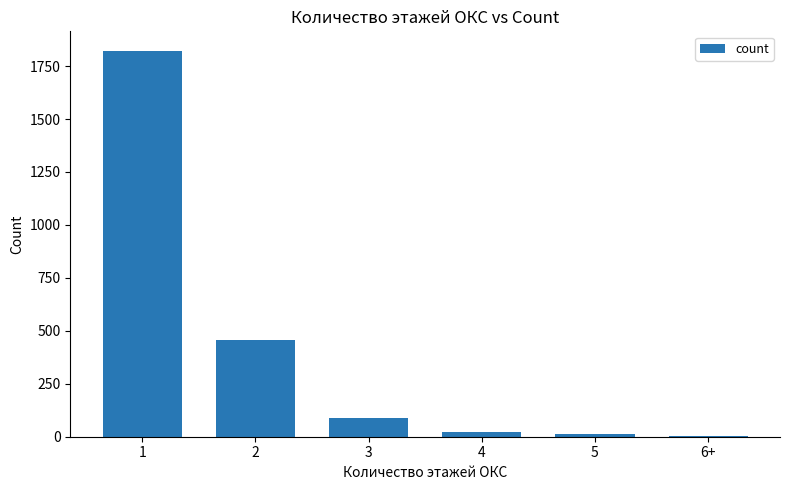

What is the ratio of the value at 1 to the value at 3?

20.5